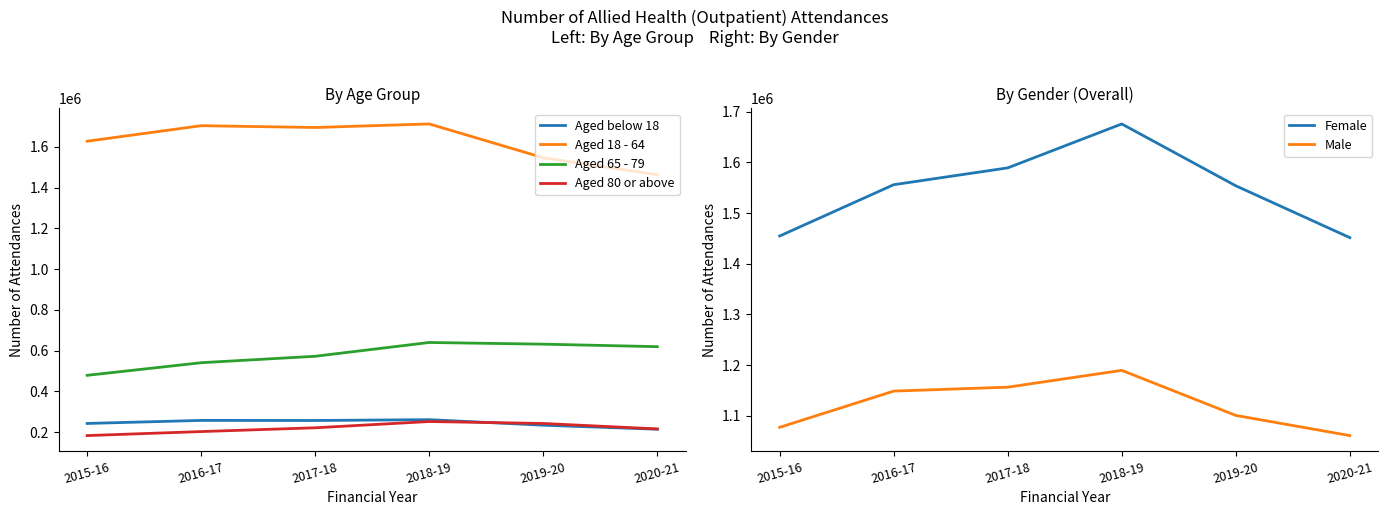

What value does the Aged 18 - 64 series have at 2017-18, to the nearest 100?

1695000